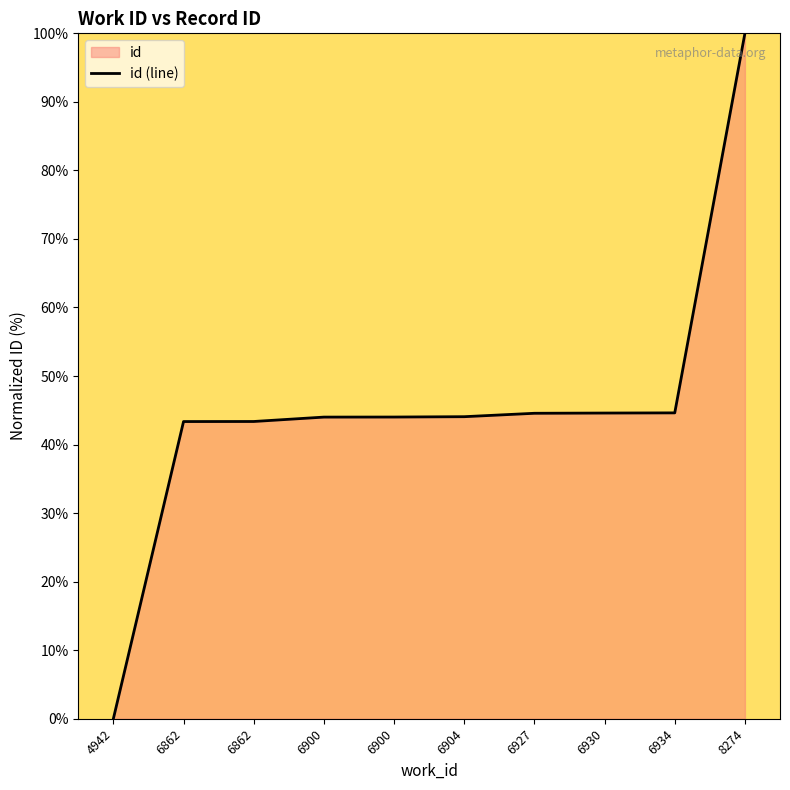

List the labels in order of value, smallest first.

4942, 6862, 6862, 6900, 6900, 6904, 6927, 6930, 6934, 8274